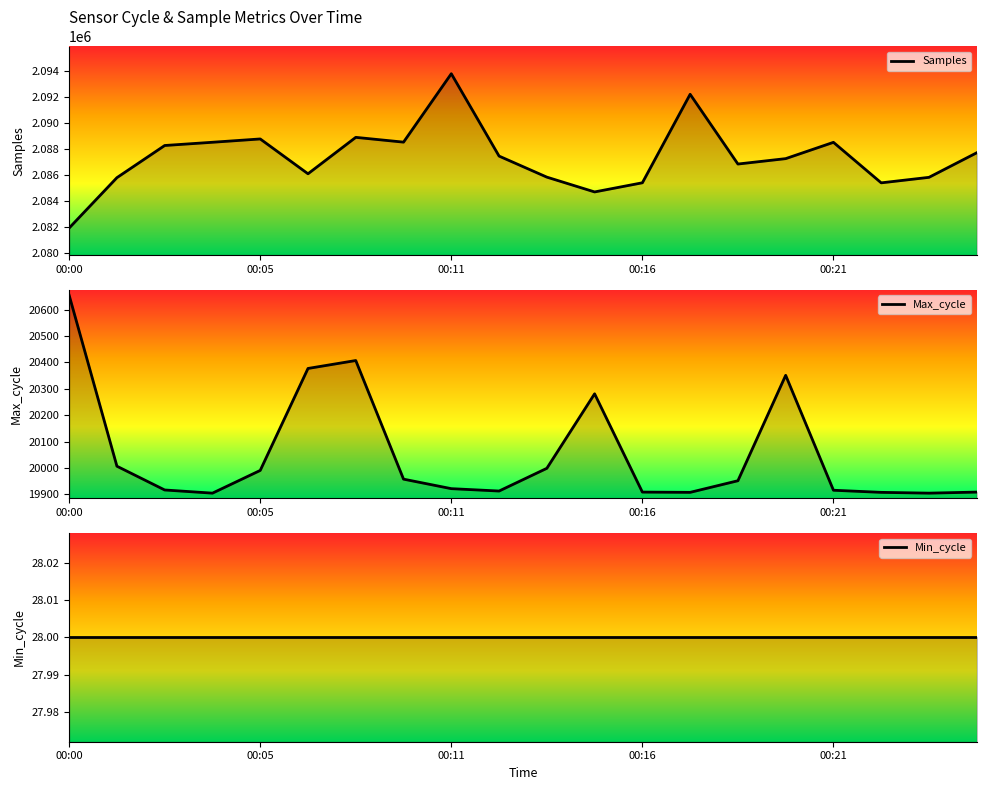

Does the chart have visible grid lines?

No